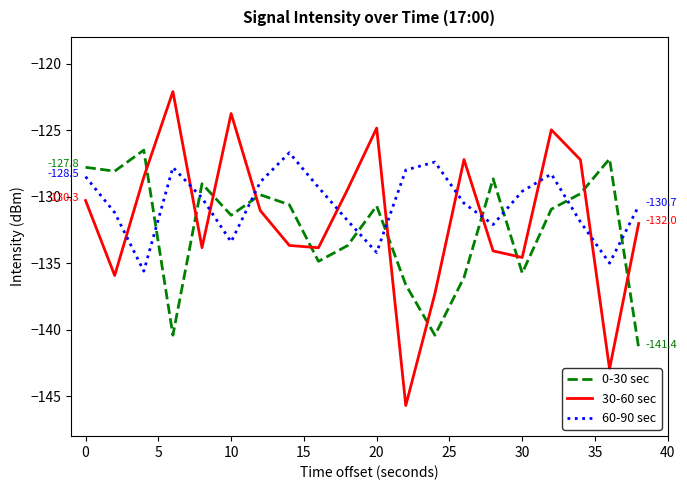

After their last crossing, which series has the higher values: 30-60 sec or 60-90 sec?

60-90 sec